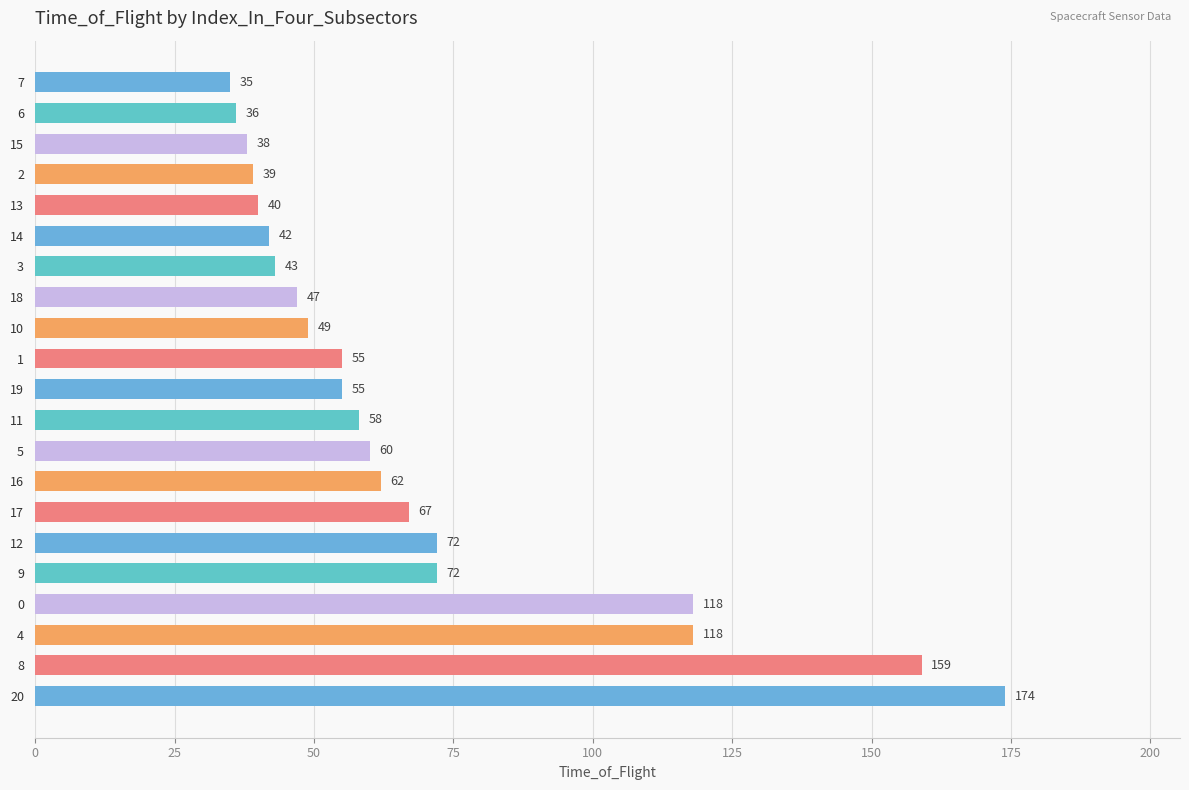

What is the maximum value shown in the chart?

174